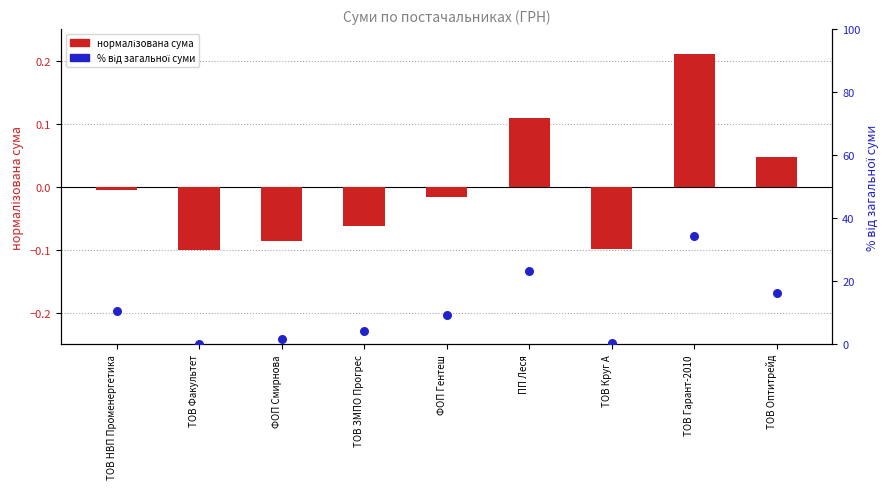

At how many categories does at least one series exceed 19?

2